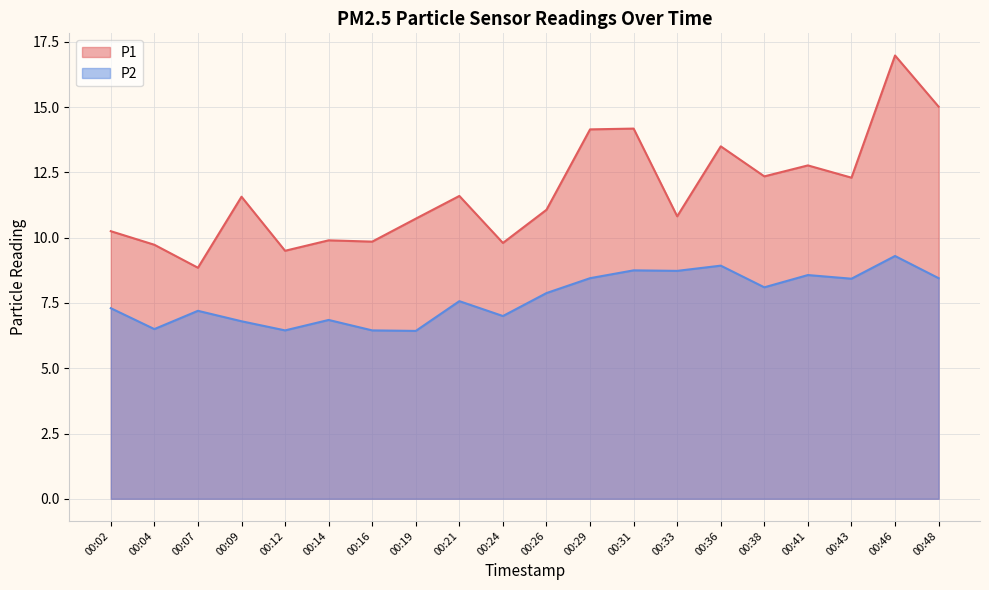

True or false: P1 and P2 cross at least once.

False